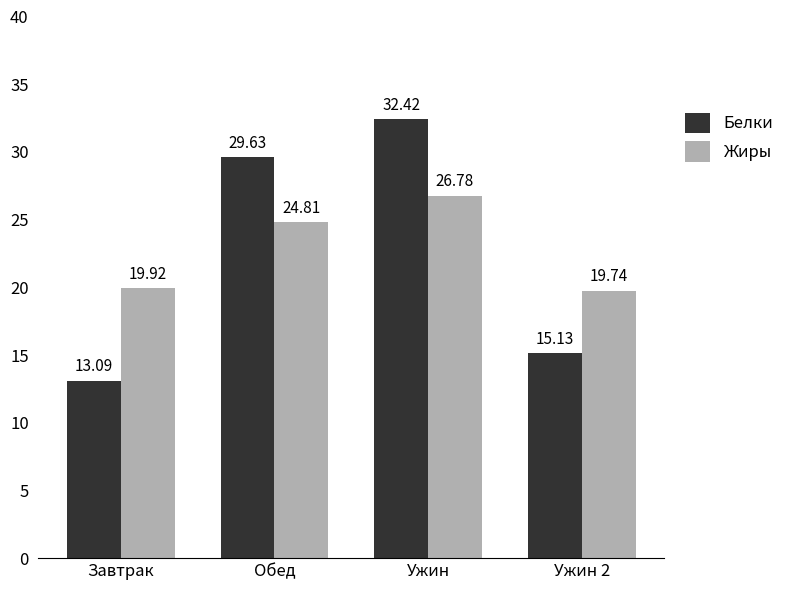

Which series has the largest range (max minus min)?

Белки